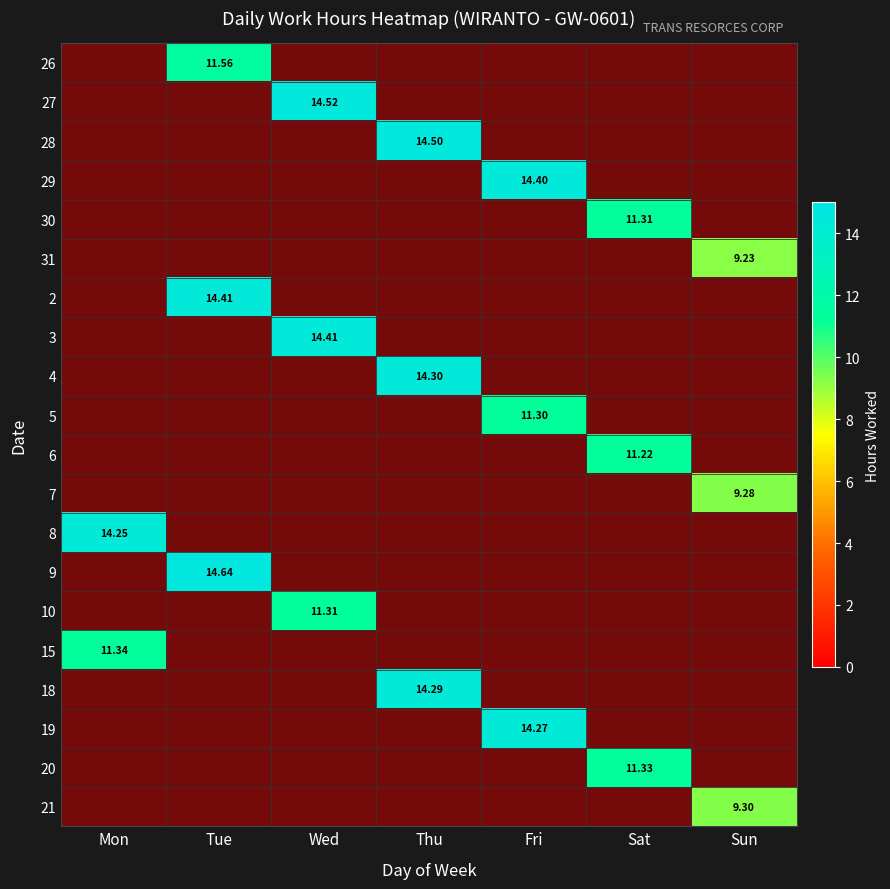

Is it true that 18 equals 0.0 at Fri?

True